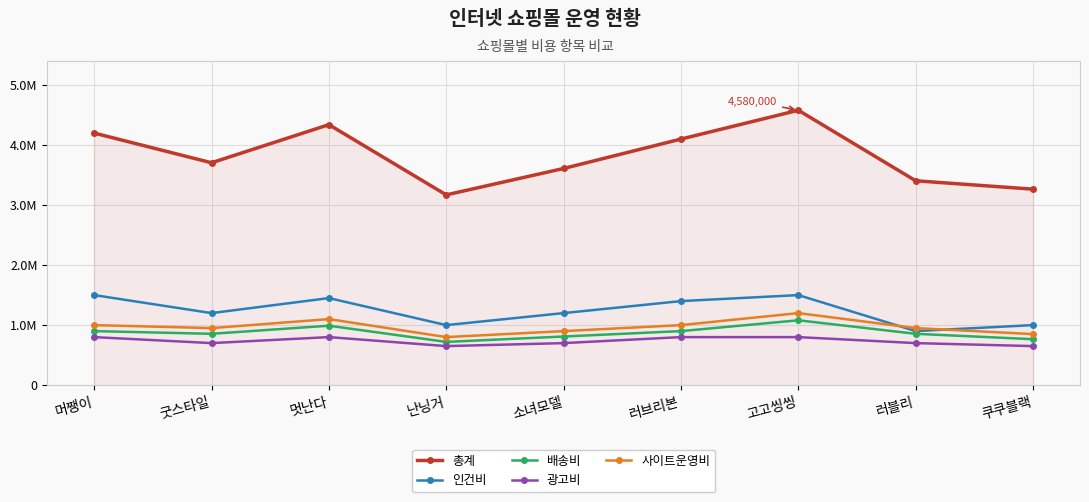

Where does the 총계 series first go above 3705000?

머쨍이